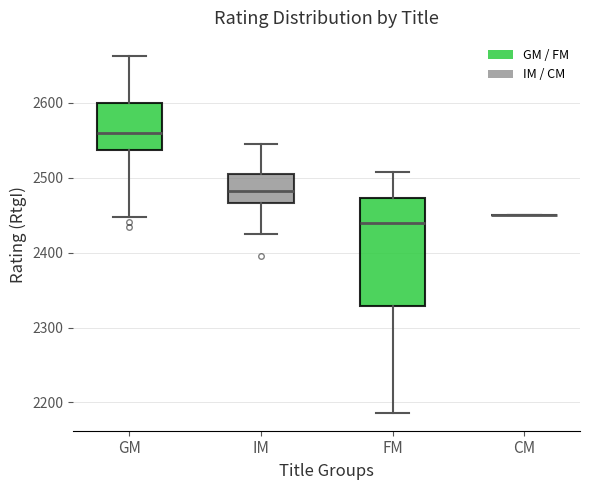

Reading left to right, transcribe this box plot: for each box, give where its median line is, the range the box spans, and where its two whiskers end, as read against the y-axis. The values are not printed on the chart, so give them approximately, as read against the axis.

GM: median 2560, box 2540 to 2600, whiskers 2450 to 2660
IM: median 2480, box 2470 to 2510, whiskers 2430 to 2550
FM: median 2440, box 2330 to 2470, whiskers 2190 to 2510
CM: box collapsed to a line at 2450, whiskers 2450 to 2450